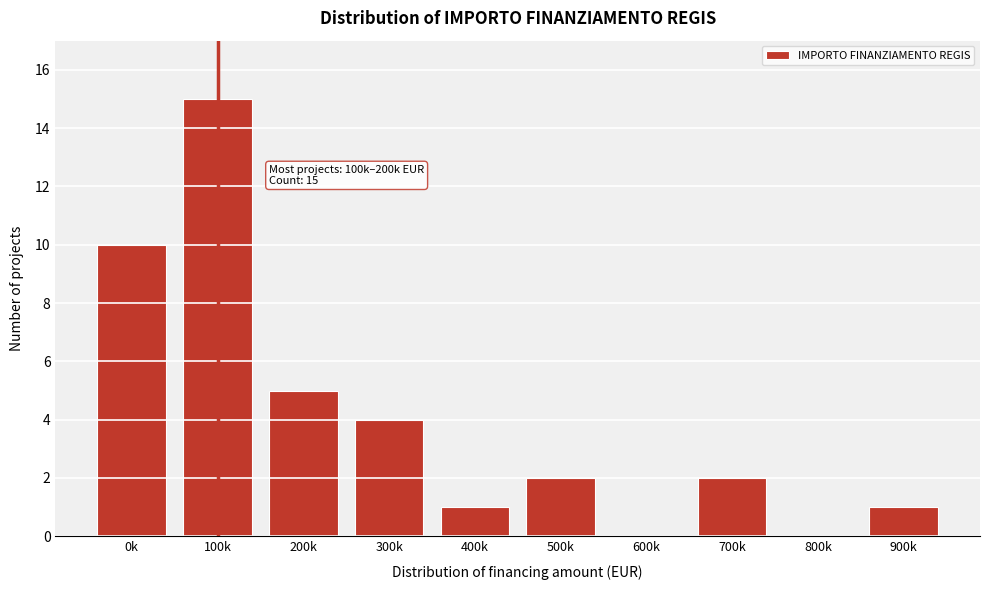

Reading left to right, what are all the values shown in this chart?

0k=10	100k=15	200k=5	300k=4	400k=1	500k=2	600k=0	700k=2	800k=0	900k=1